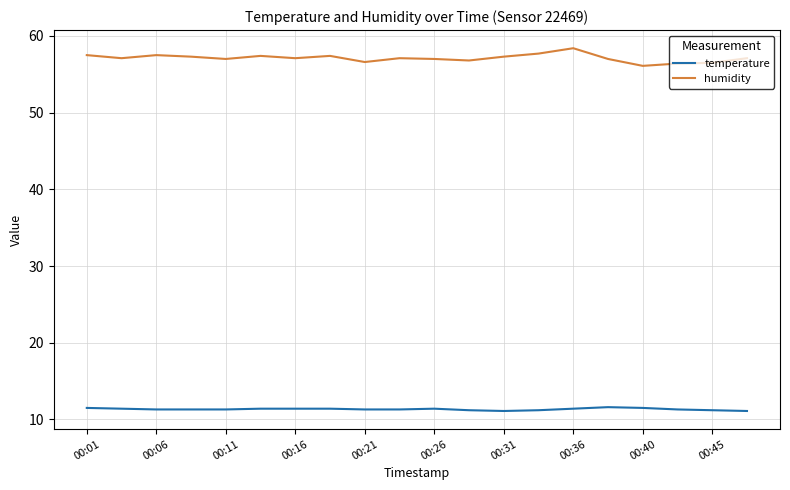

Rank the series by their maximum value, from highest to lowest.

humidity, temperature